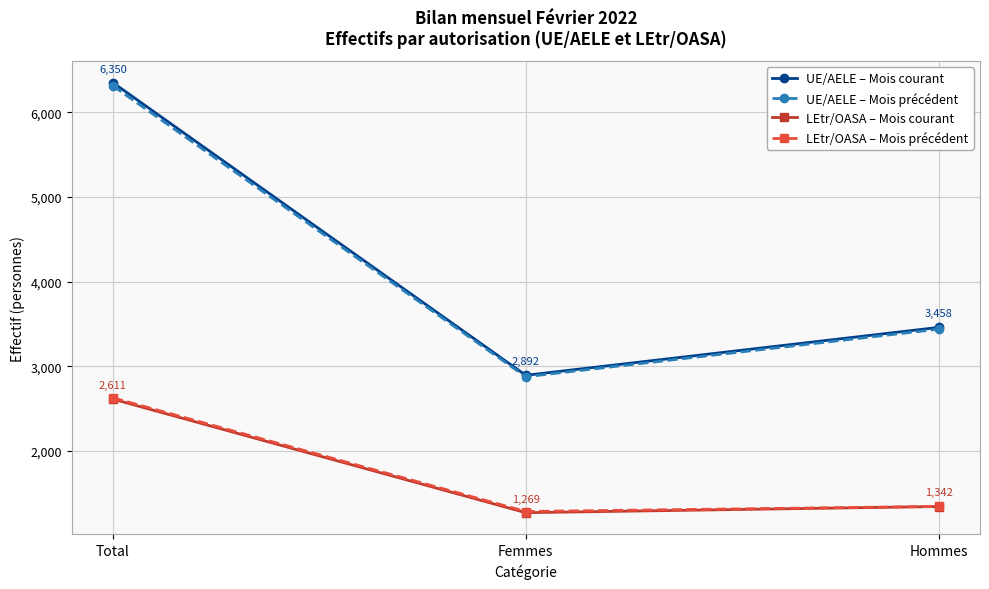

What is the value of the LEtr/OASA – Mois courant point at the 2nd from the left?

1269